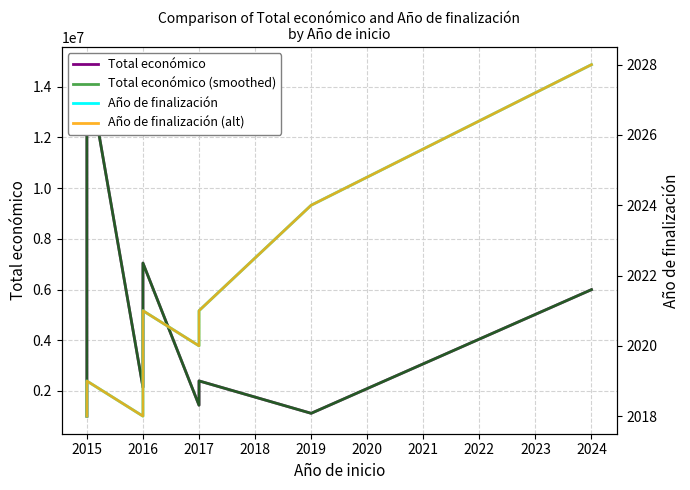

What is the greatest value displayed?

14874340